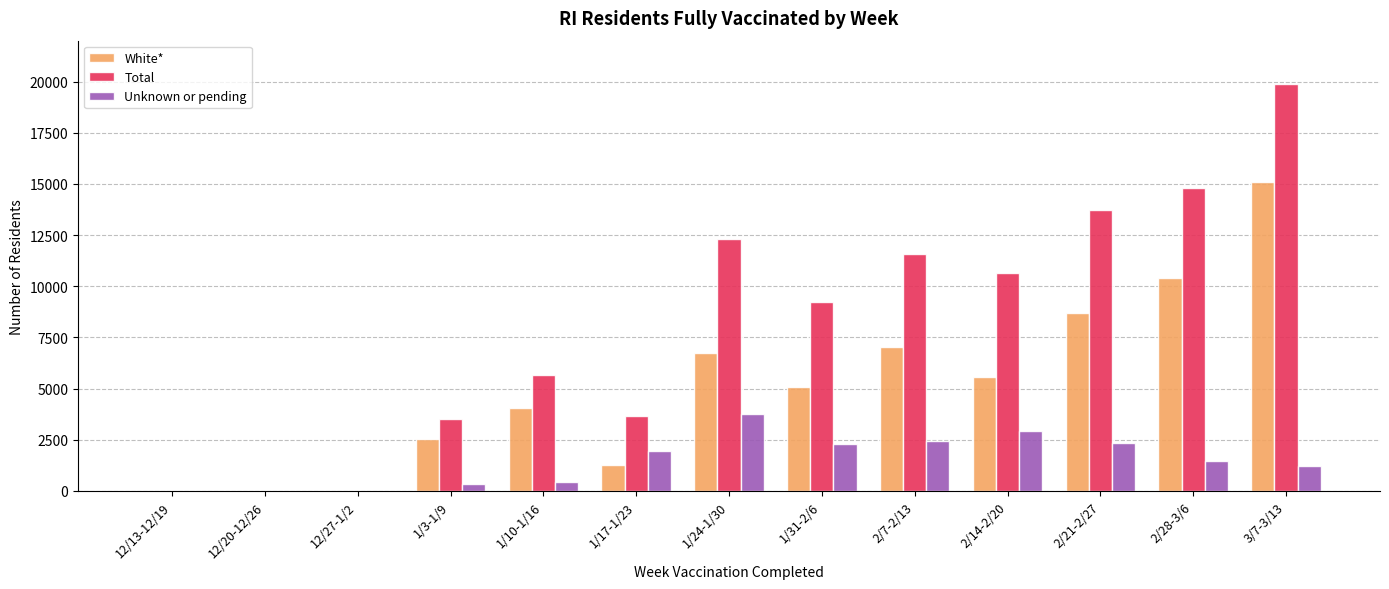

At which category does the chart reach its peak across all series?

3/7-3/13